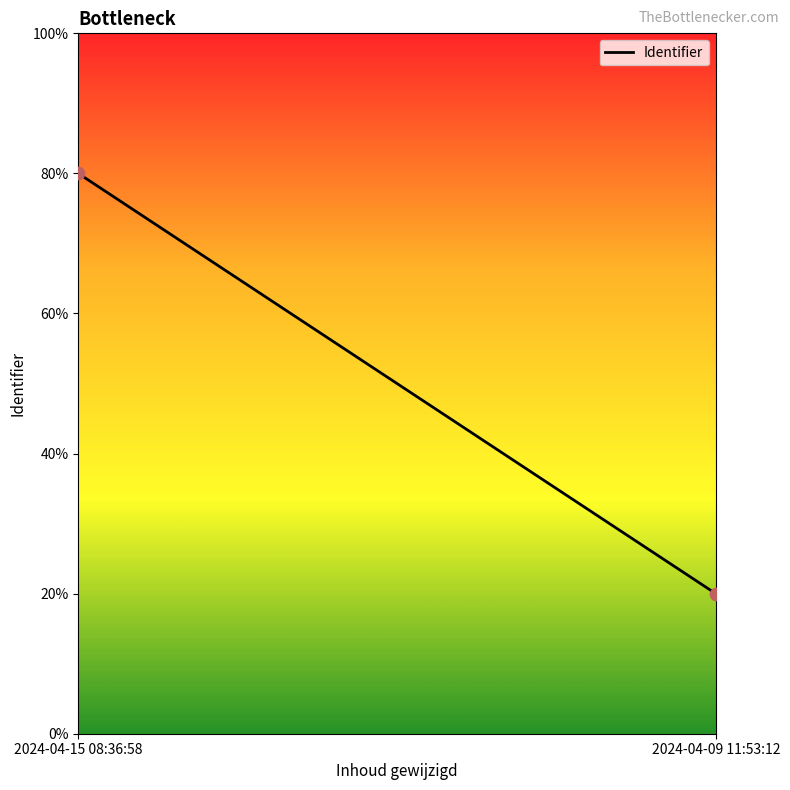

What is the range of Y values (max minus min)?

60